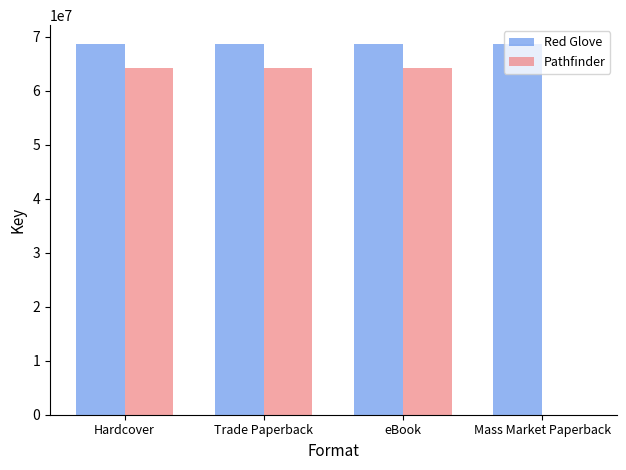

Reading left to right, transcribe all the data shown in this chart.

Red Glove: Hardcover=68707508	Trade Paperback=68707508	eBook=68707508	Mass Market Paperback=68707508
Pathfinder: Hardcover=64251039	Trade Paperback=64251039	eBook=64251039	Mass Market Paperback=0